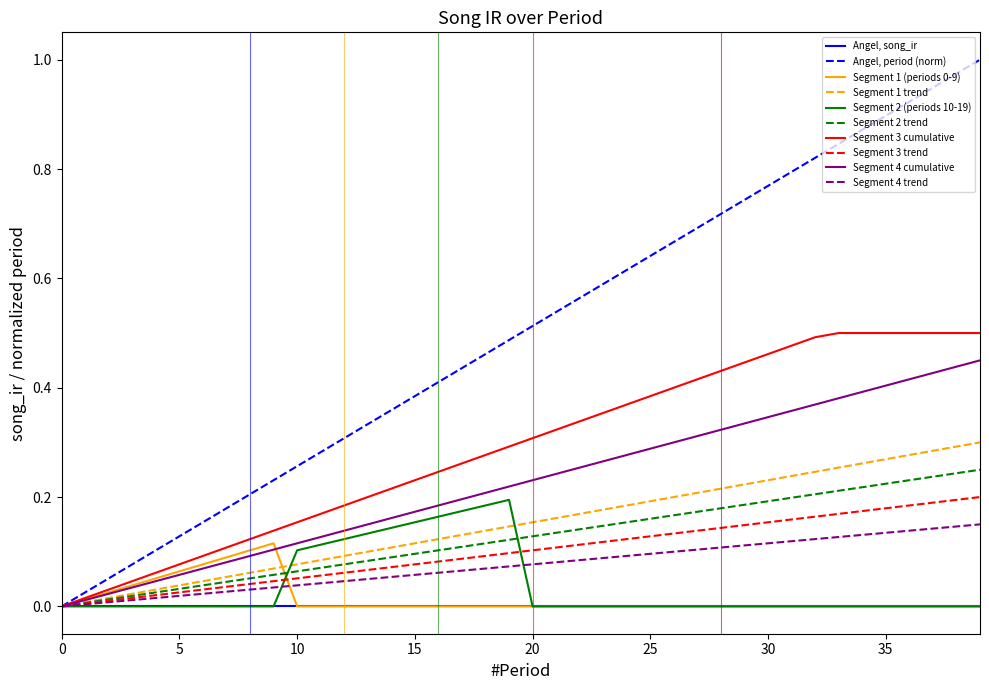

Which series has the largest total across all categories?

Angel, period (norm)